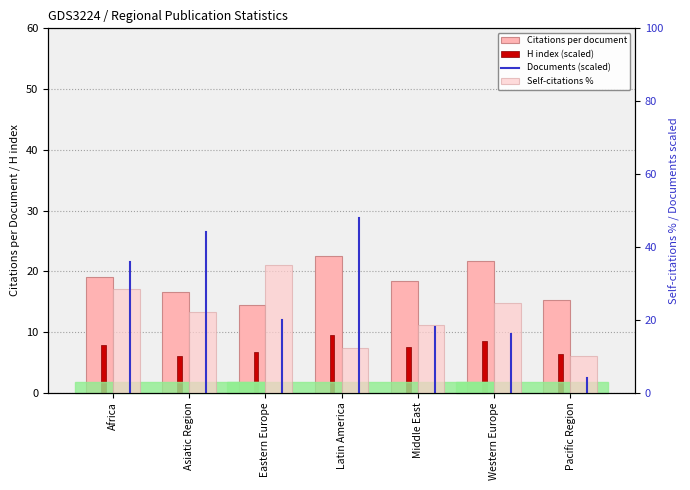

What is the difference between the highest and lowest values at Asiatic Region?

10.6